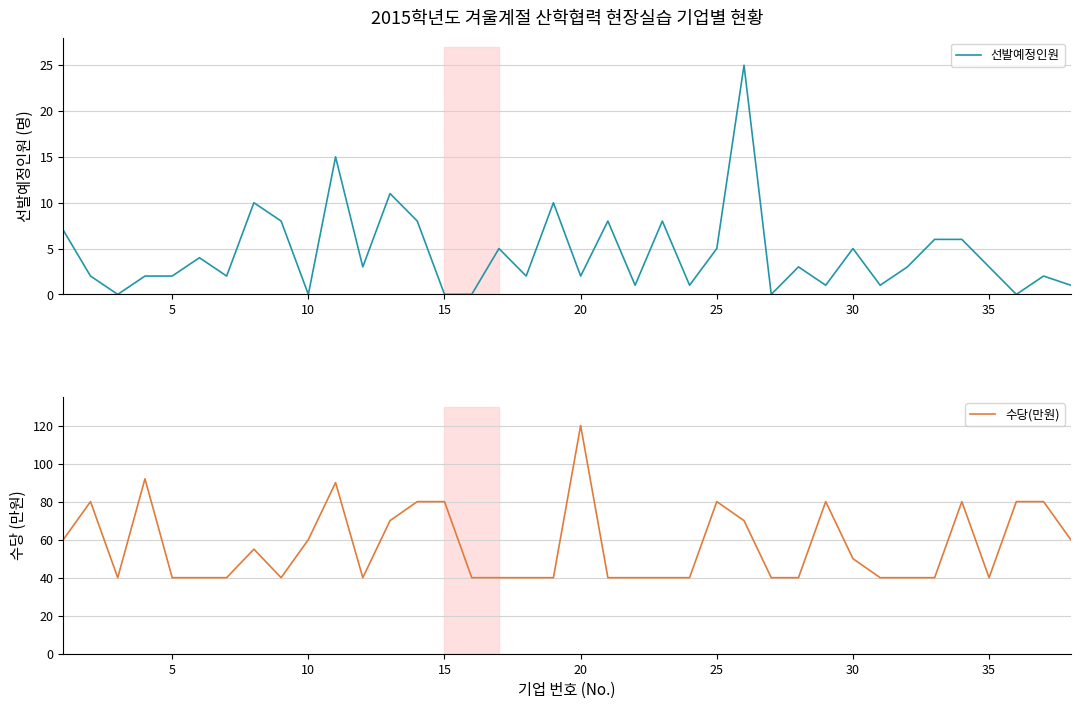

How many 수당(만원) values are between 40 and 80?

35